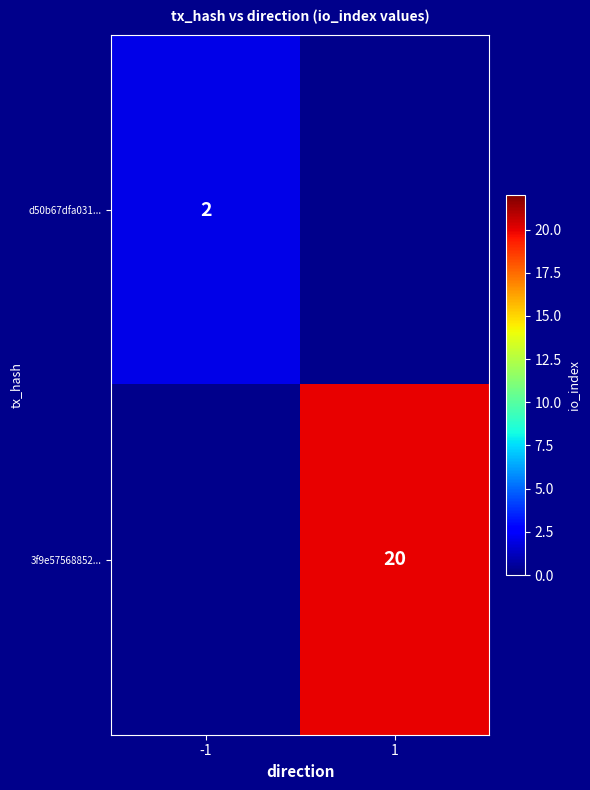

What is the smallest value displayed?

2.0